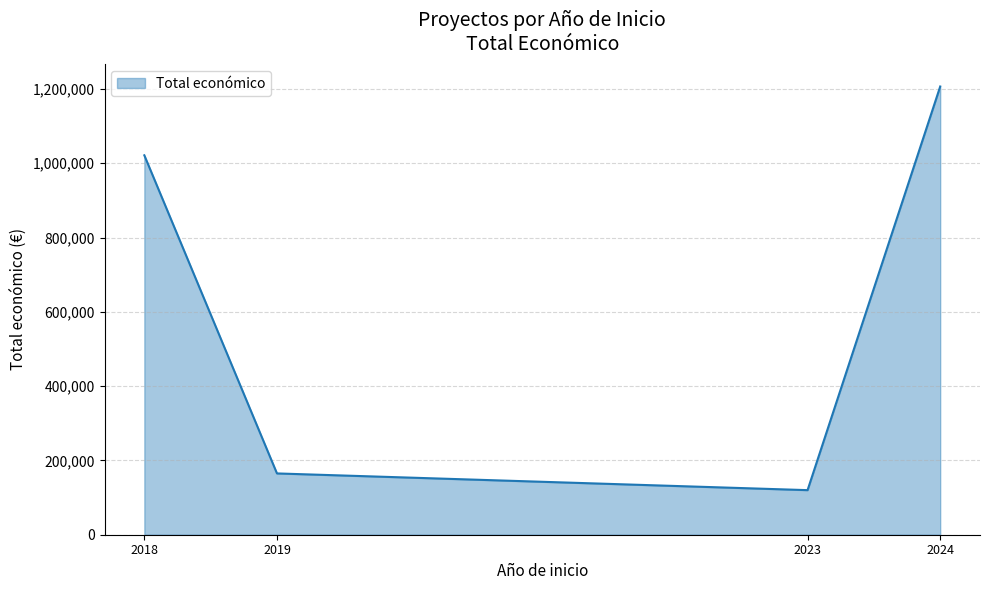

How many interior local valleys (lower than both neighbors) does the data have?

1